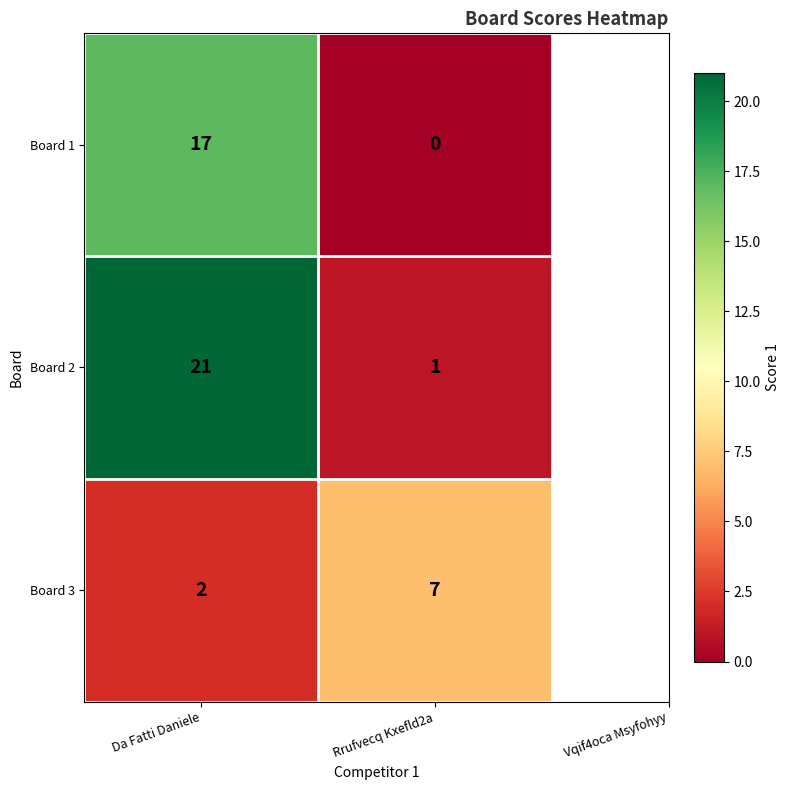

The value of Board 3 at Da Fatti Daniele is 1. True or false?

False